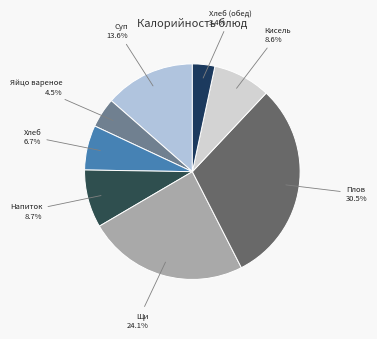

What is the smallest slice in the pie chart?

Хлеб (обед)